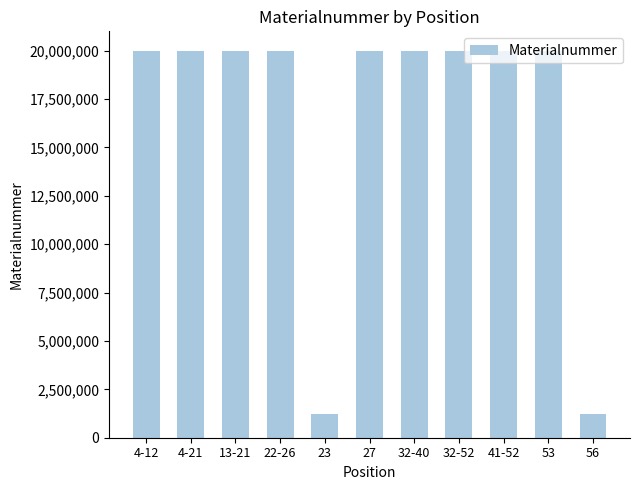

What position from the left is 4-21?

2